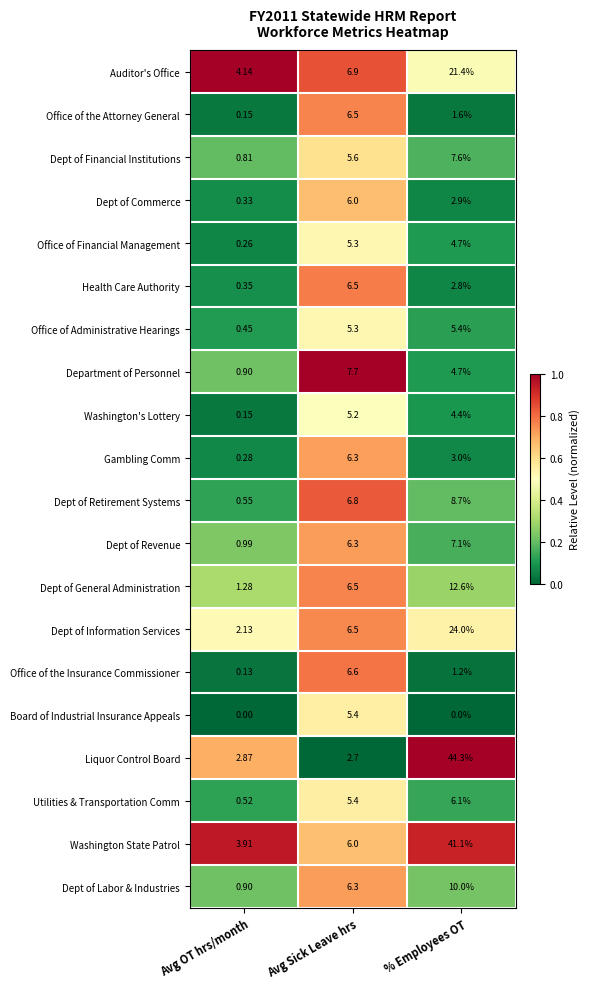

Where does the Office of Financial Management series first go above 4?

Avg Sick Leave hrs